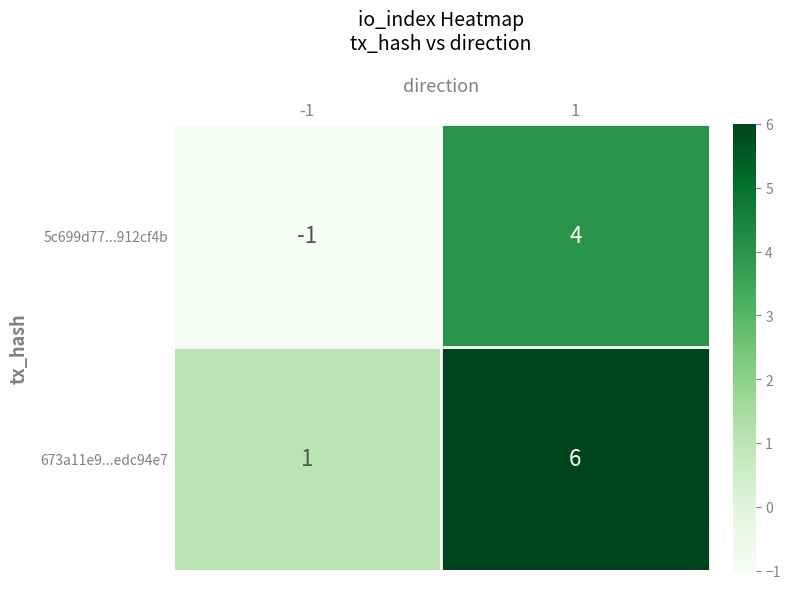

What is the sum of all 5c699d77...912cf4b values?

3